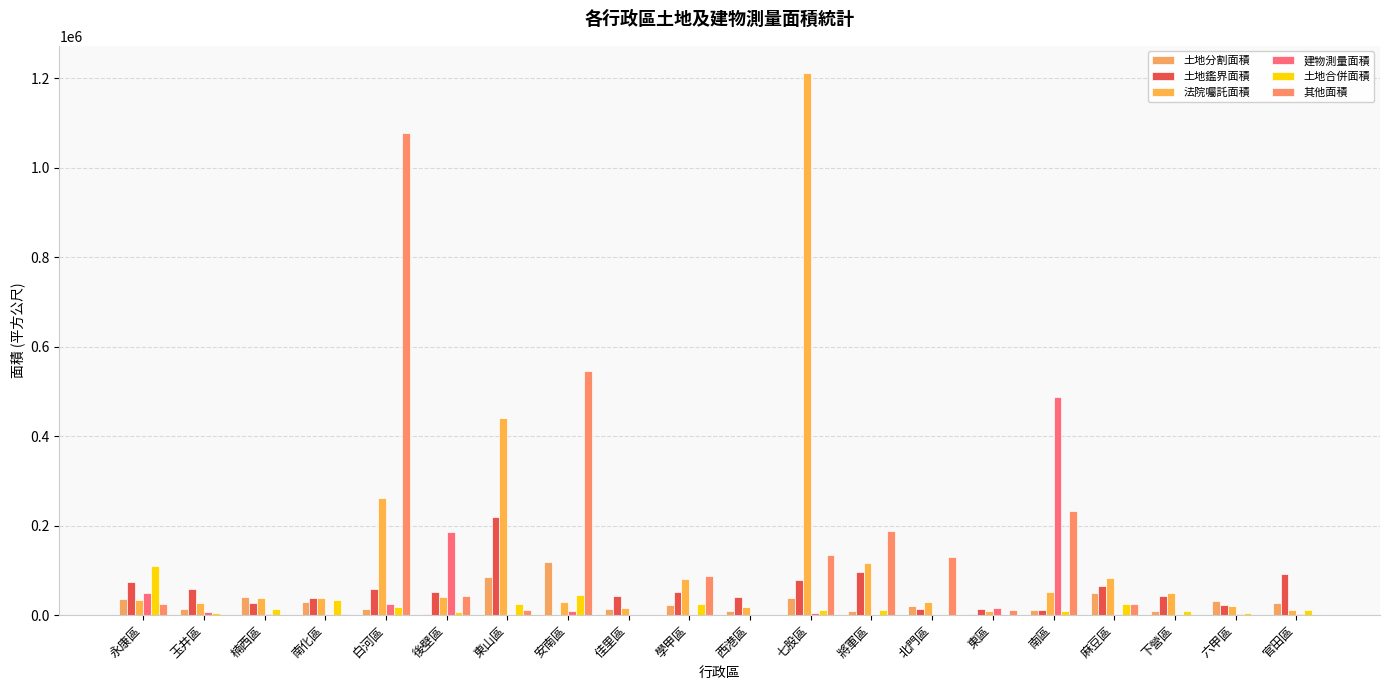

At 東區, list the series in order from smallest to largest.

土地合併面積, 土地分割面積, 法院囑託面積, 其他面積, 土地鑑界面積, 建物測量面積